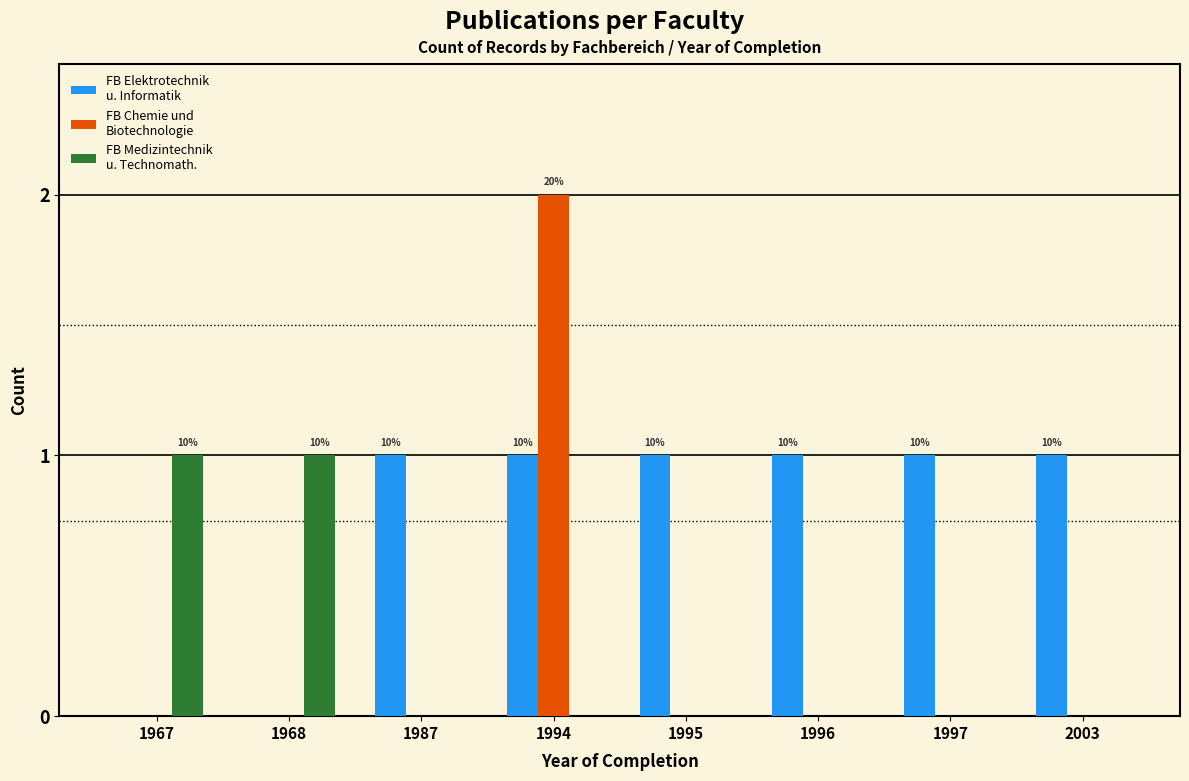

At which category is the sum across all series the highest?

1994